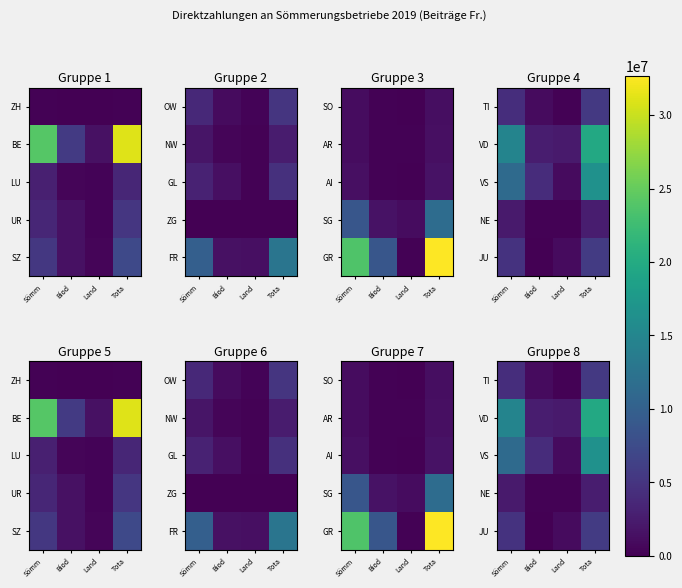

What is the spread (max minus min) of values at Sömm?

12492424.4